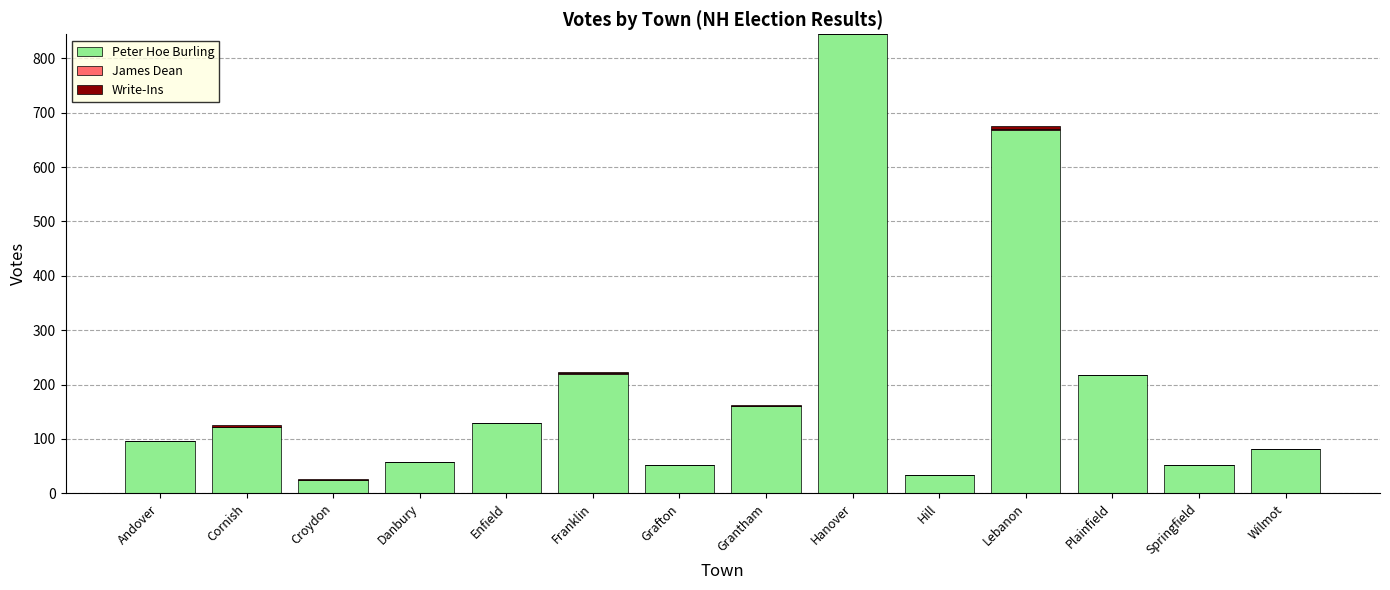

What is the approximate value of Peter Hoe Burling at Springfield?

53